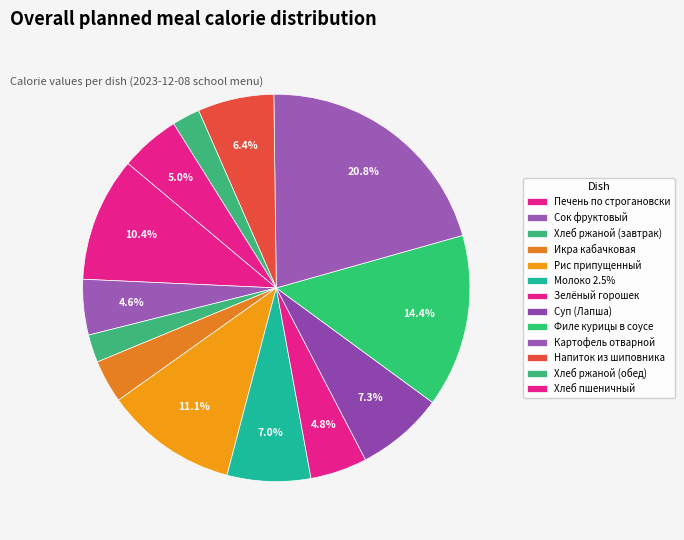

How many slices are in this pie chart?

13